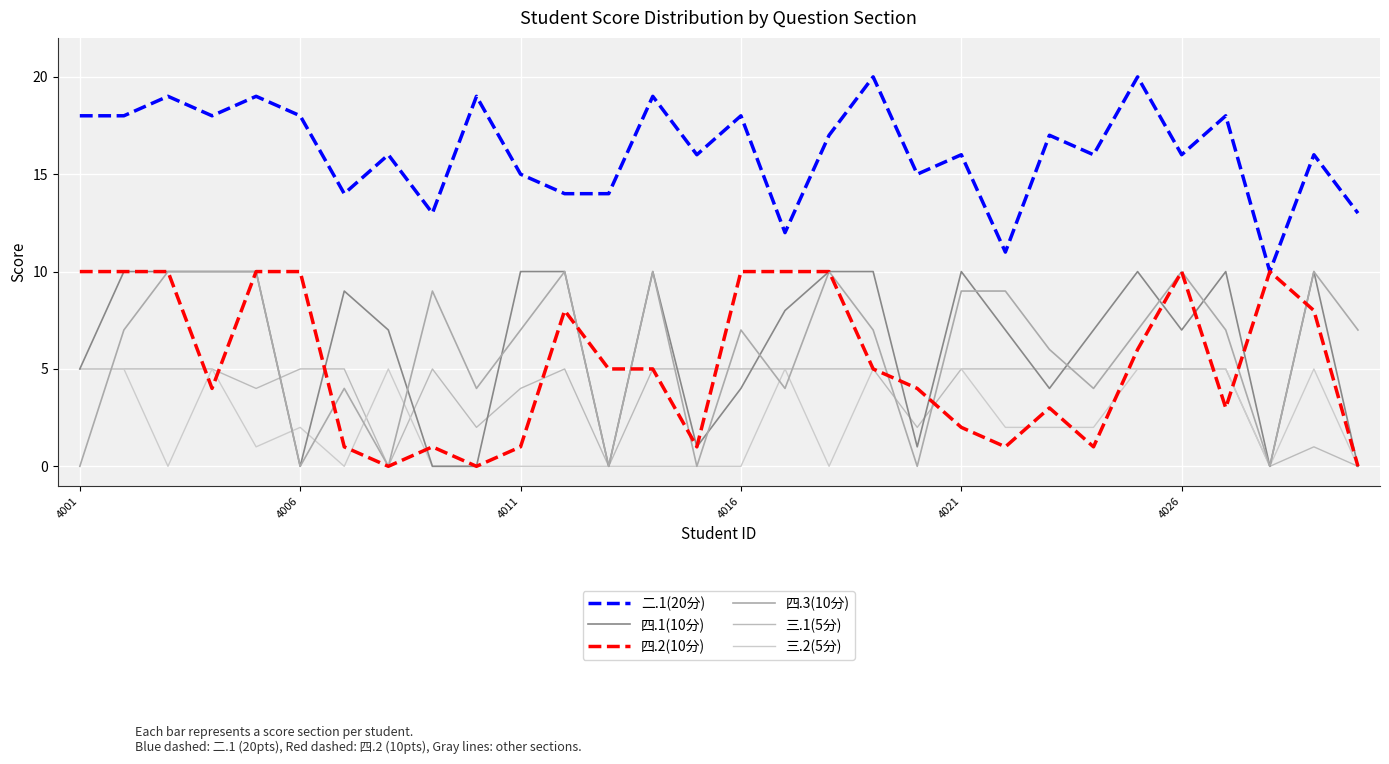

Is this an area chart (filled region under the line)?

No